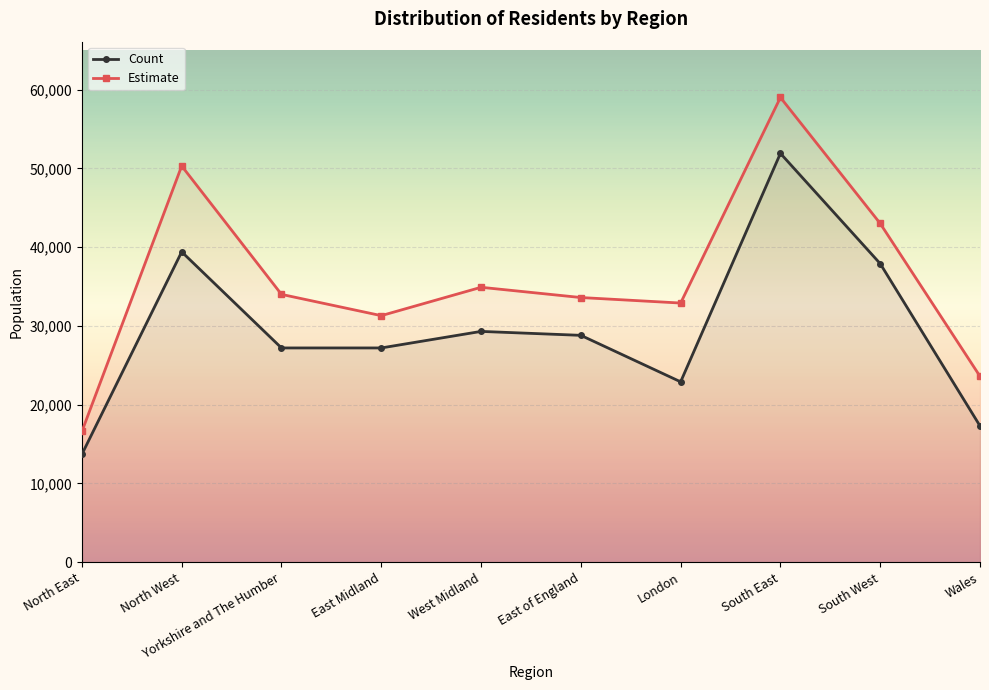

Reading left to right, what are all the values shown in this chart?

Count: 13700	39400	27200	27200	29300	28800	22900	51900	37900	17300
Estimate: 16600	50300	34000	31300	34900	33600	32900	59000	43000	23600